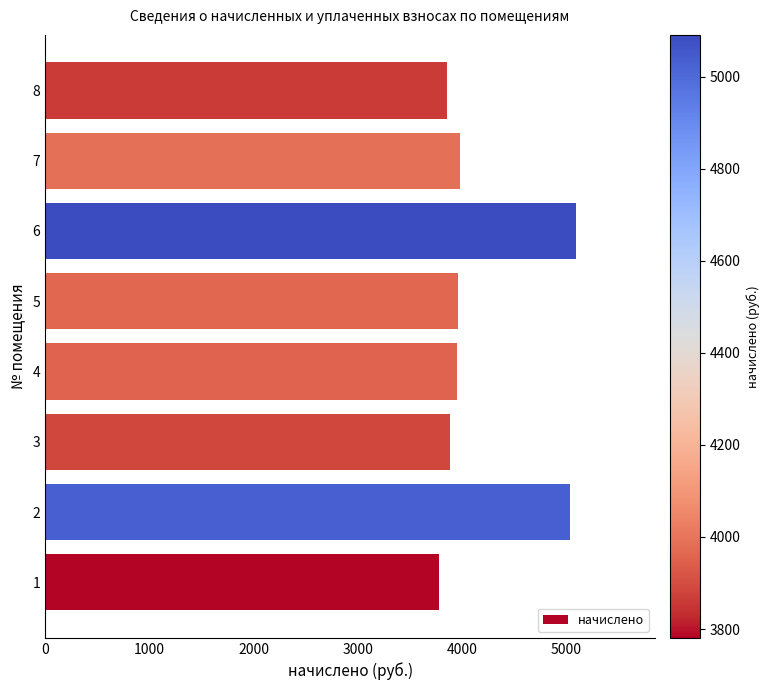

What value does the data have at 5?

3963.0